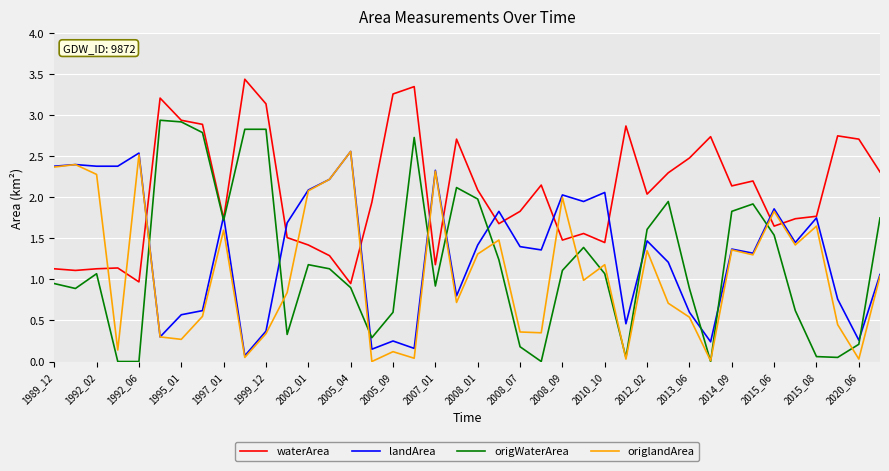

How many values in the landArea series are below 1?

14